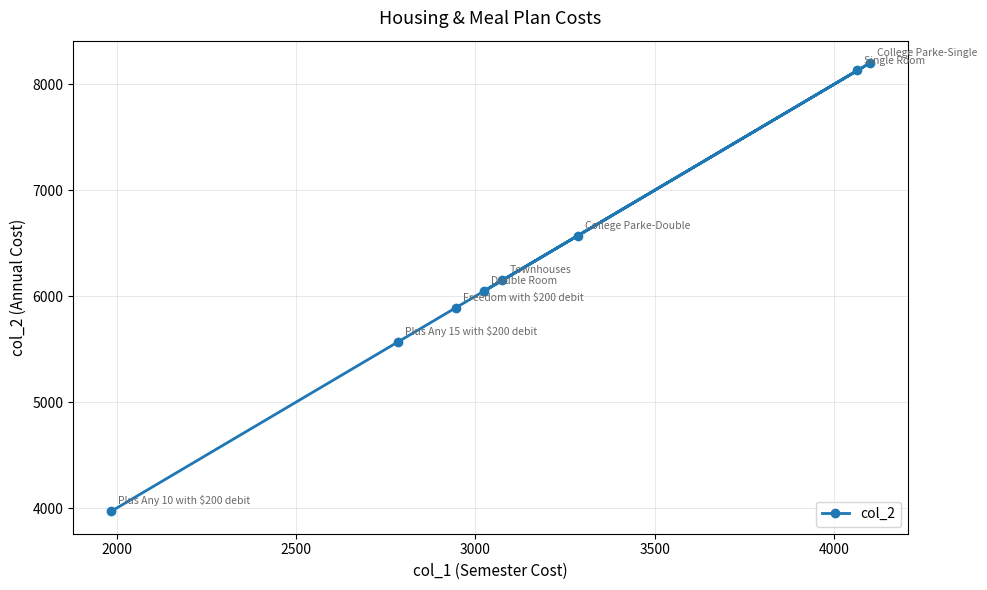

What is the value of the 2nd point from the left?

5570